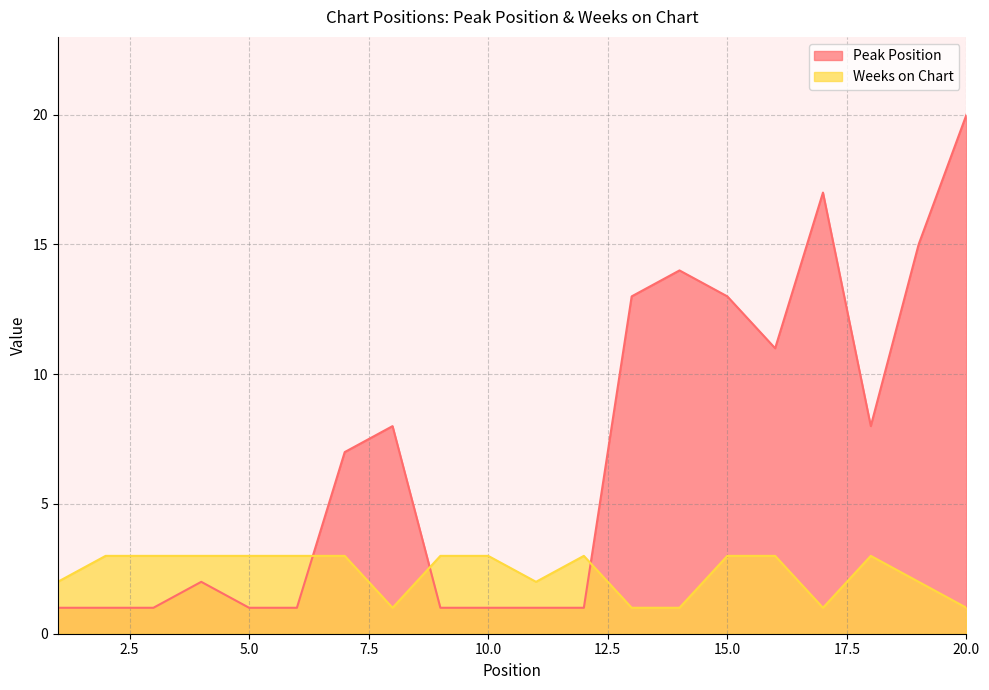

Where is Weeks on Chart nearest to the value 2?

1